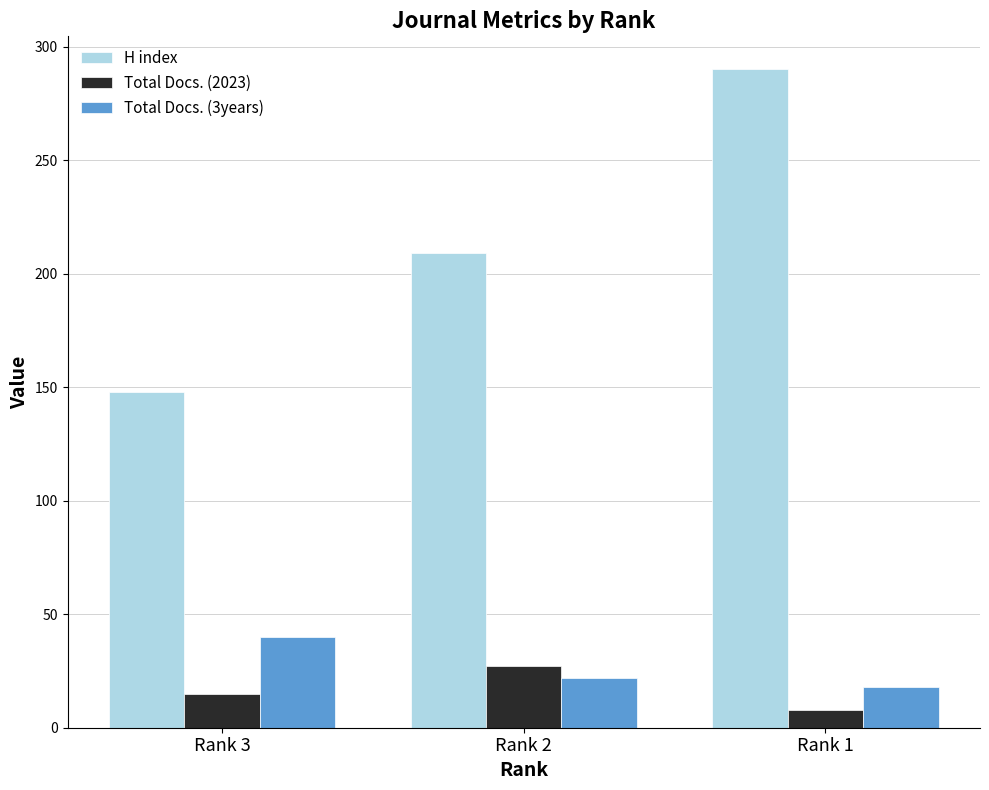

Between Rank 3 and Rank 2, which series saw the biggest shift?

H index